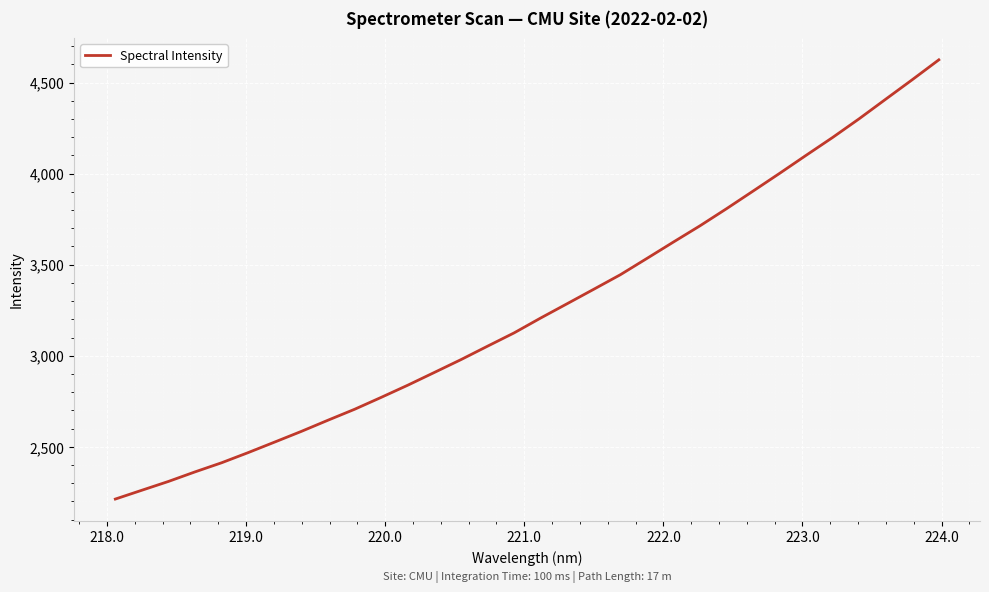

What is the smallest value displayed?

2213.1